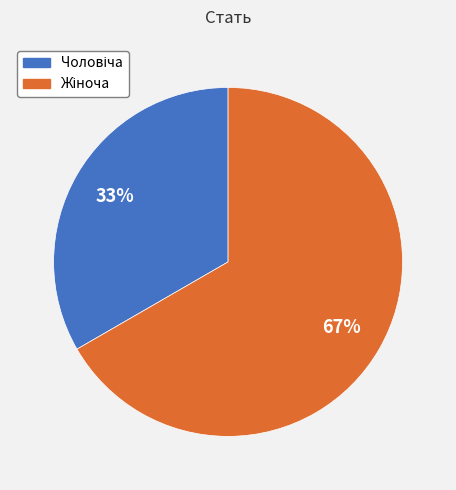

How many slices are in this pie chart?

2